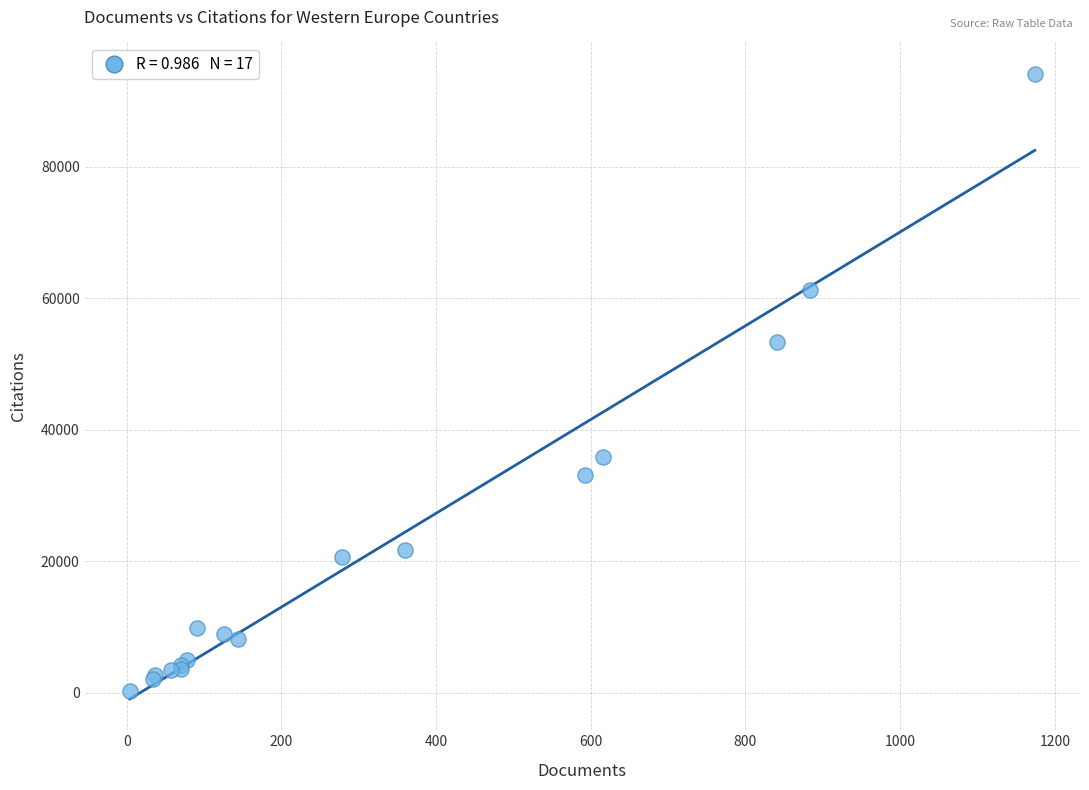

What Y value in the scatter plot is closest to 47152?

53310